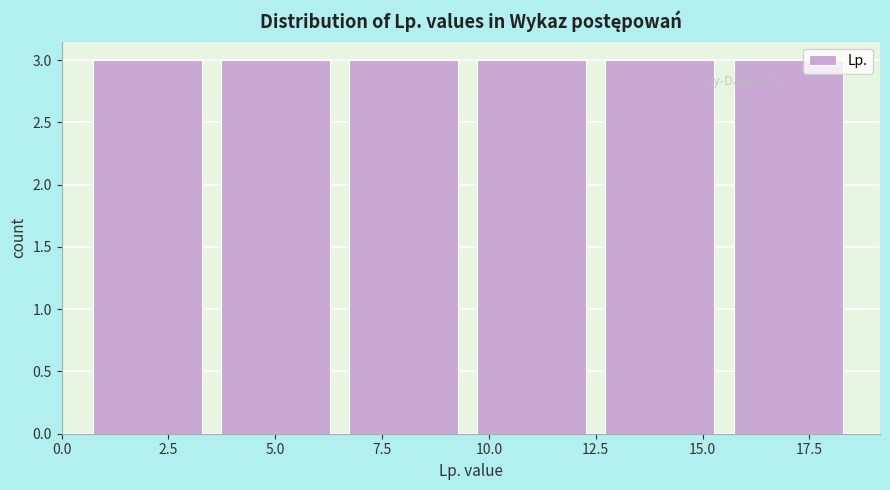

Reading left to right, transcribe this chart: for each bar, give the range it covers on the x-axis and its height. The values are not printed on the chart, so give them approximately, as read against the axis.

0.5 to 3.5: 3
3.5 to 6.5: 3
6.5 to 9.5: 3
9.5 to 12.5: 3
12.5 to 15.5: 3
15.5 to 18.5: 3